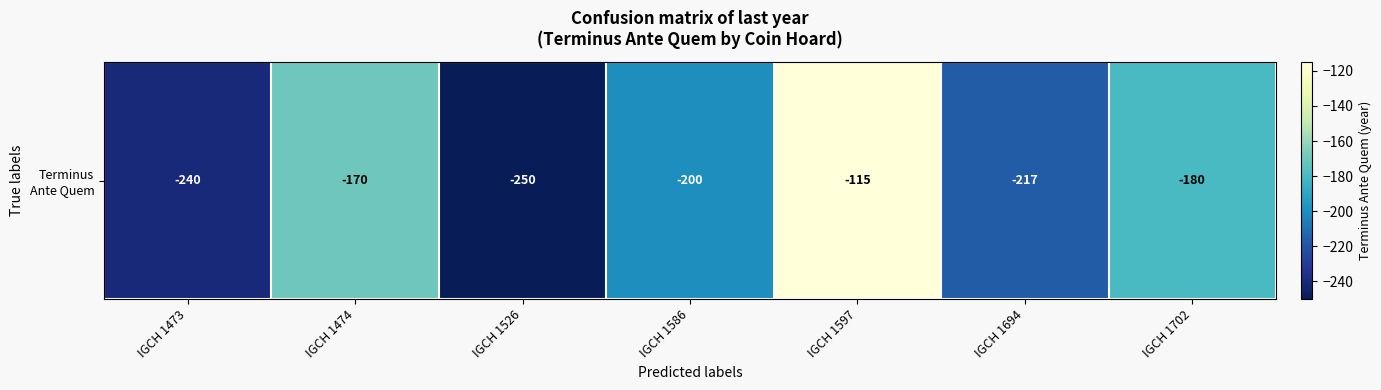

The chart shows a value of -217 at IGCH 1694. True or false?

True